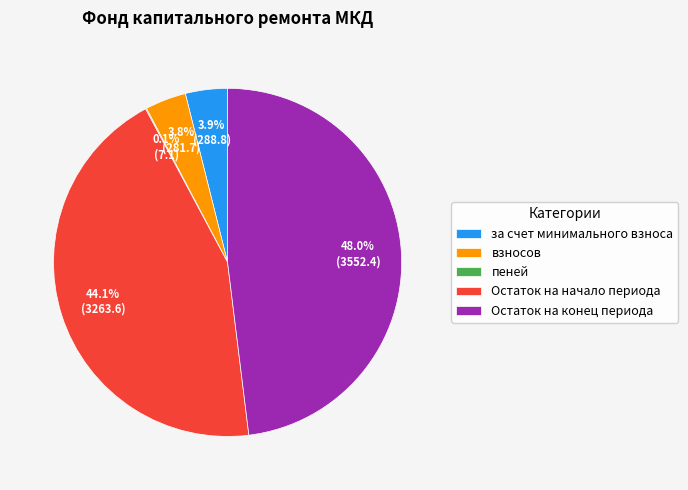

Which has a higher value, за счет минимального взноса or Остаток на начало периода?

Остаток на начало периода